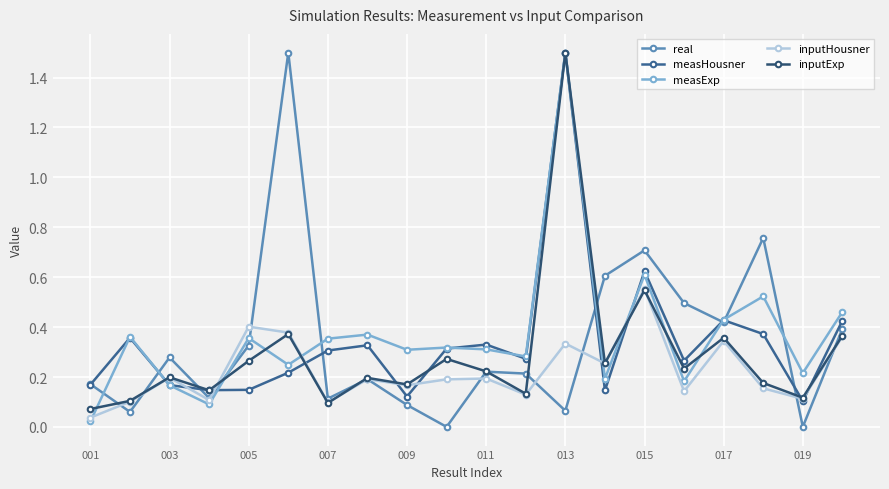

Which series ends up on top after the final intersection of measHousner and measExp?

measExp